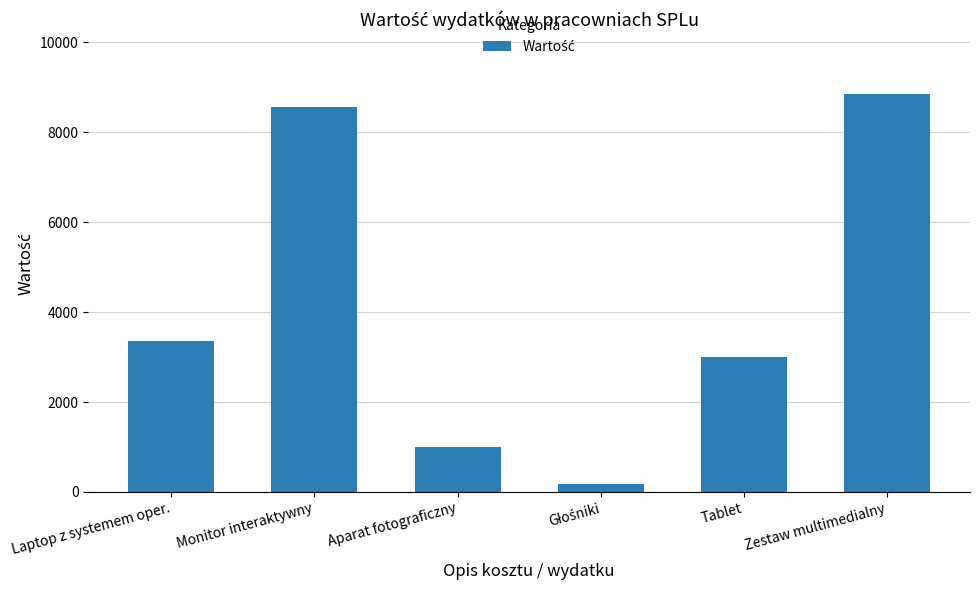

At which category does the chart reach its peak across all series?

Zestaw multimedialny